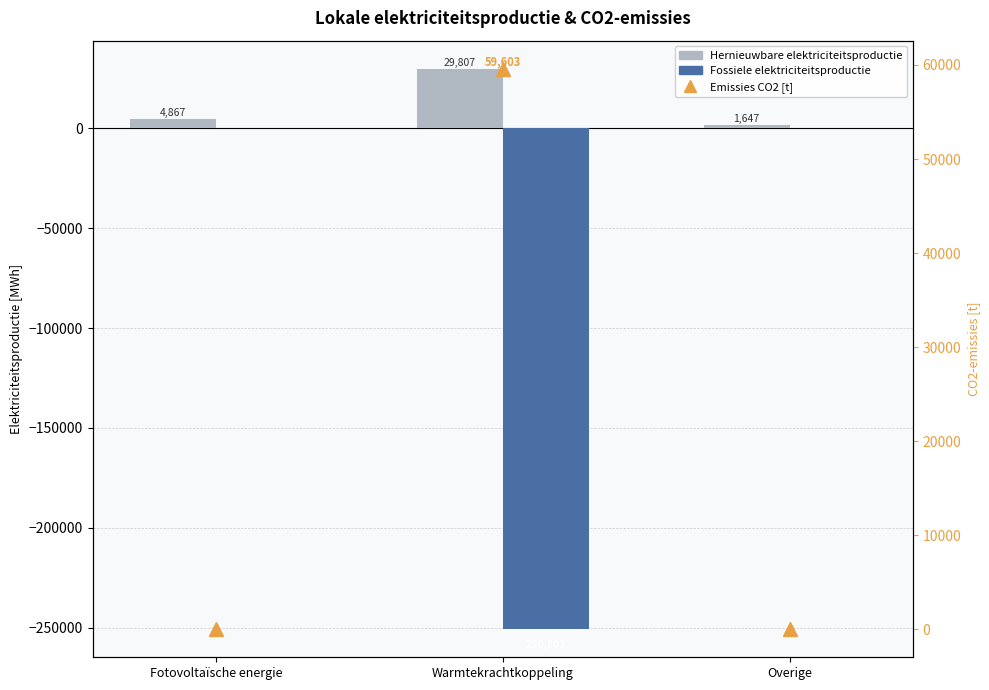

The Emissies CO2 [t] series shows 59602.6 at Warmtekrachtkoppeling. True or false?

True